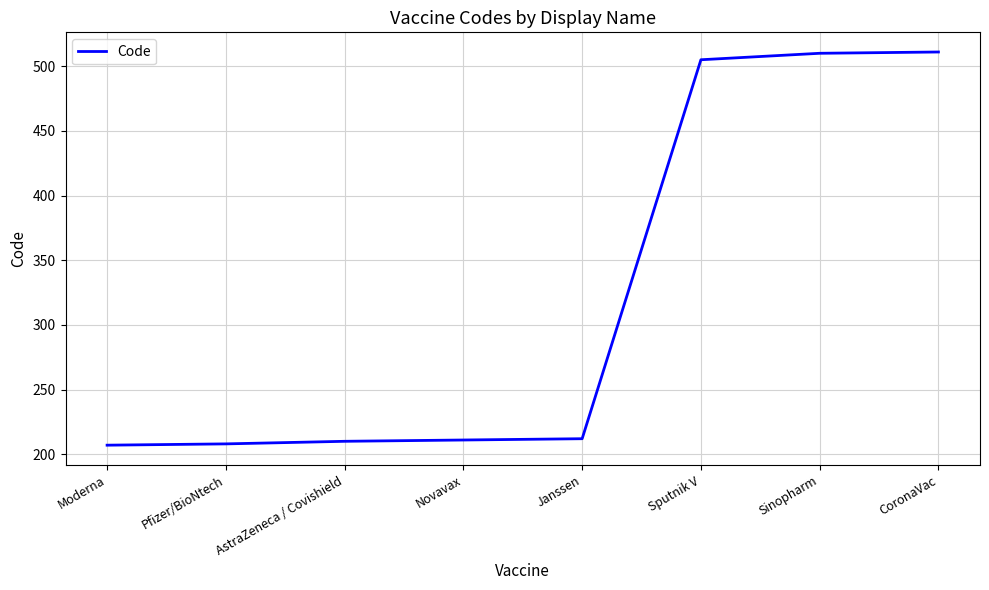

Is this an area chart (filled region under the line)?

No